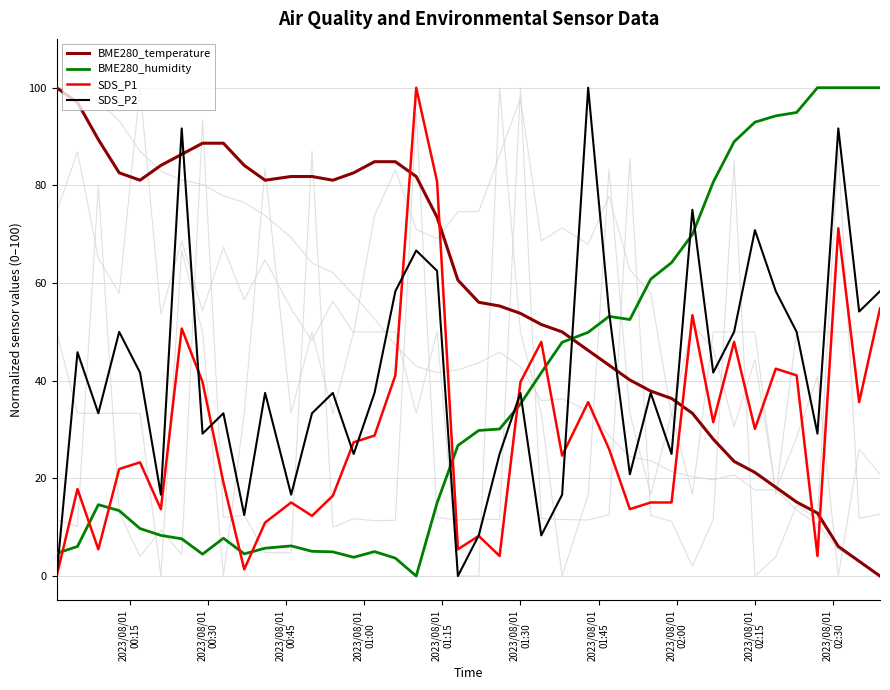

Reading left to right, what are all the values shown in this chart?

BME280_temperature: 100.0	97.0	89.4	82.6	81.1	84.1	86.4	88.6	88.6	84.1	81.1	81.8	81.8	81.1	82.6	84.8	84.8	81.8	73.5	60.6	56.1	55.3	53.8	51.5	50.0	46.2	43.2	40.2	37.9	36.4	33.3	28.0	23.5	21.2	18.2	15.2	12.9	6.1	3.0	0.0
BME280_humidity: 4.7	6.1	14.6	13.4	9.7	8.3	7.6	4.5	7.7	4.5	5.7	6.2	5.1	5.0	3.8	5.0	3.7	0.0	15.0	26.7	29.8	30.1	35.2	41.6	47.9	49.9	53.2	52.5	60.8	64.2	69.9	80.7	88.9	93.0	94.2	94.9	100.0	100.0	100.0	100.0
SDS_P1: 0.0	17.8	5.5	21.9	23.3	13.7	50.7	39.7	19.2	1.4	11.0	15.1	12.3	16.4	27.4	28.8	41.1	100.0	80.8	5.5	8.2	4.1	39.7	47.9	24.7	35.6	26.0	13.7	15.1	15.1	53.4	31.5	47.9	30.1	42.5	41.1	4.1	71.2	35.6	54.8
SDS_P2: 0.0	45.8	33.3	50.0	41.7	16.7	91.7	29.2	33.3	12.5	37.5	16.7	33.3	37.5	25.0	37.5	58.3	66.7	62.5	0.0	8.3	25.0	37.5	8.3	16.7	100.0	54.2	20.8	37.5	25.0	75.0	41.7	50.0	70.8	58.3	50.0	29.2	91.7	54.2	58.3